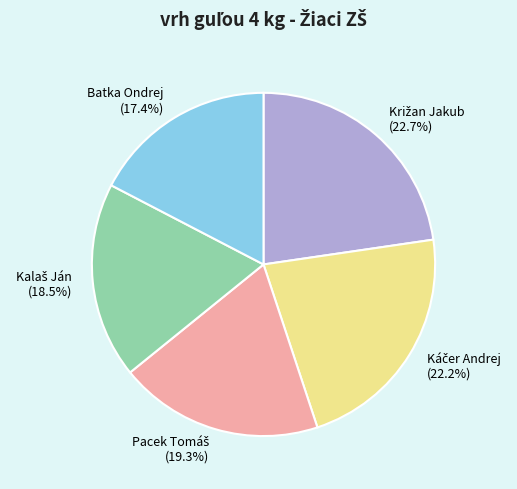

How many slices are in this pie chart?

5